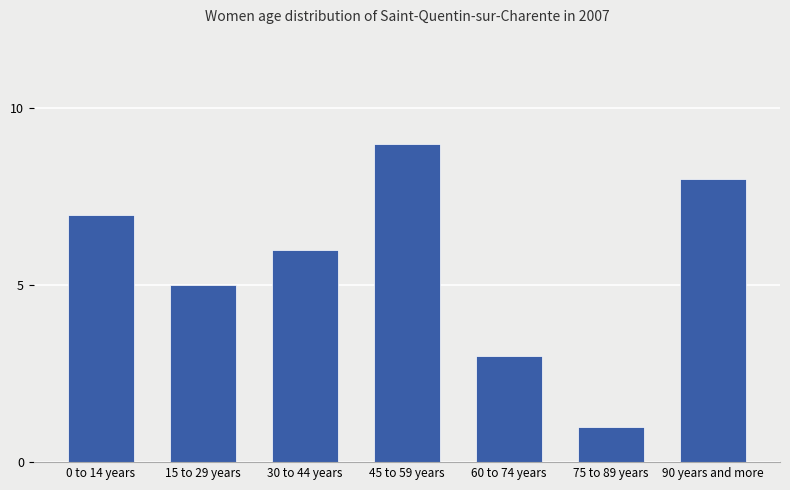

How many data points are less than 6?

3